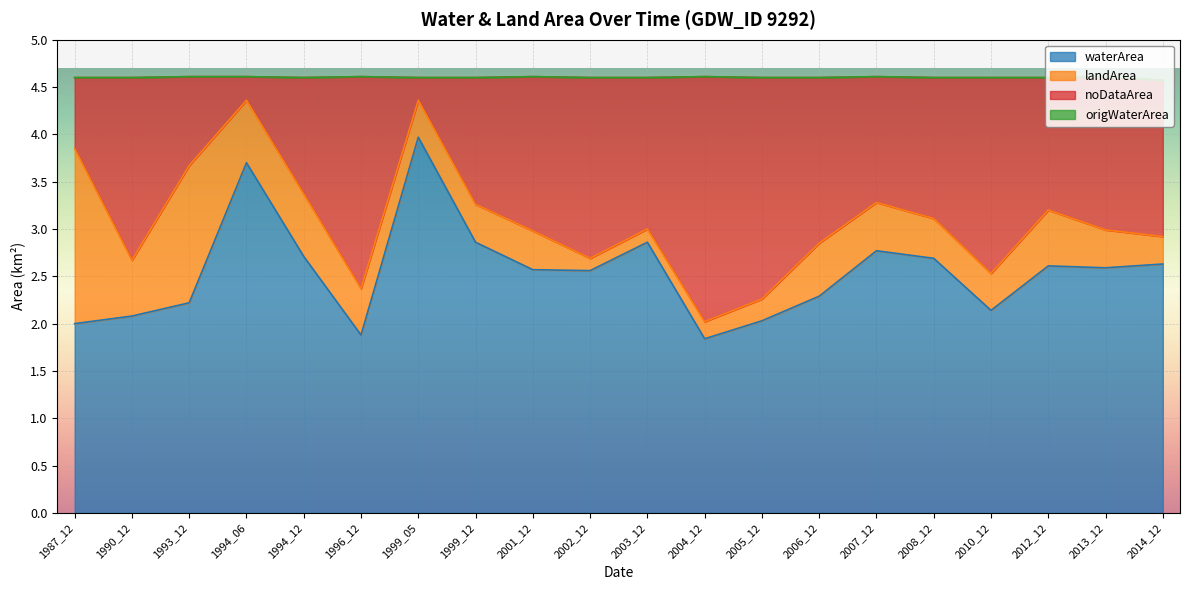

What is the minimum value for waterArea?

1.8